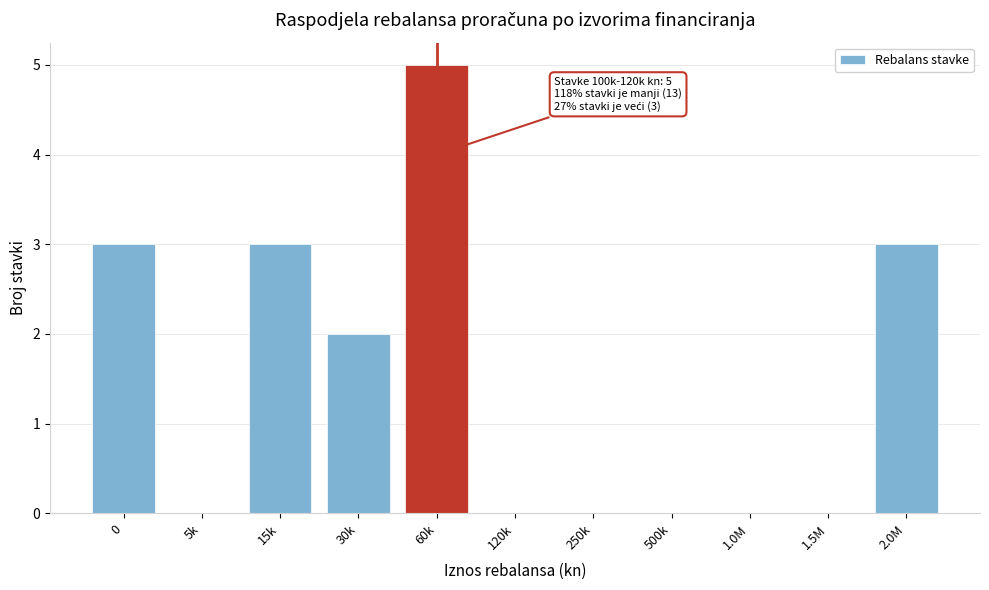

Reading right to left, transcribe all the data shown in this chart.

2.0M=3	1.5M=0	1.0M=0	500k=0	250k=0	120k=0	60k=5	30k=2	15k=3	5k=0	0=3